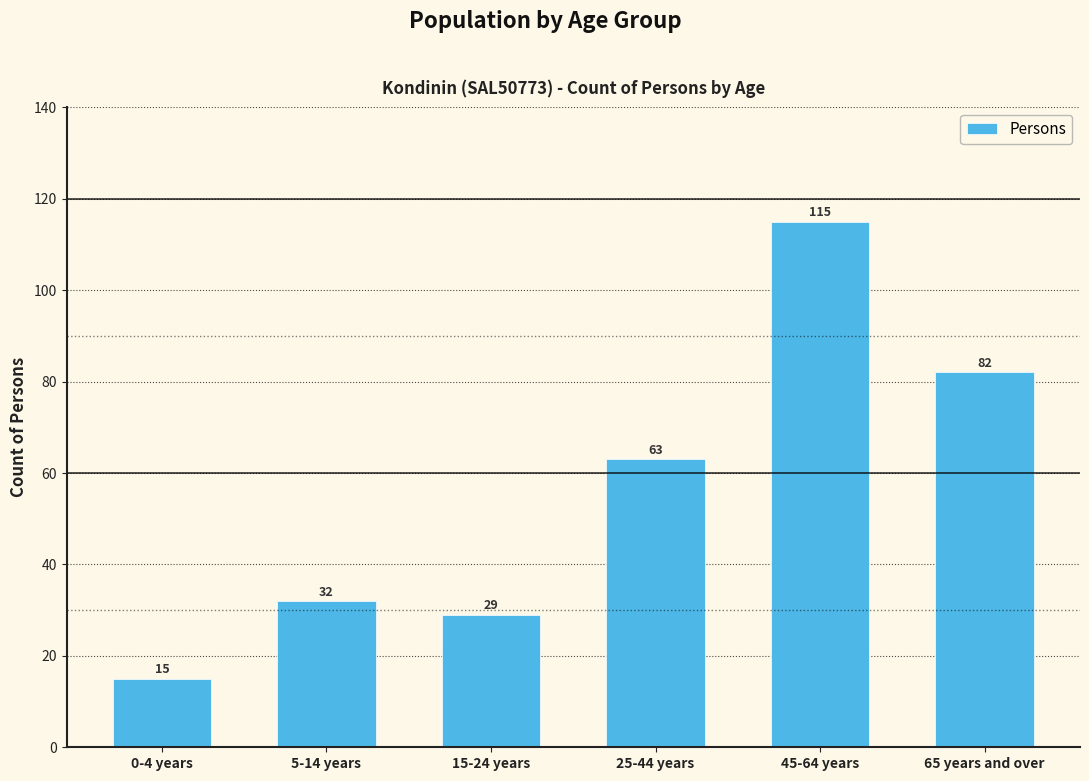

Reading right to left, transcribe all the data shown in this chart.

82	115	63	29	32	15